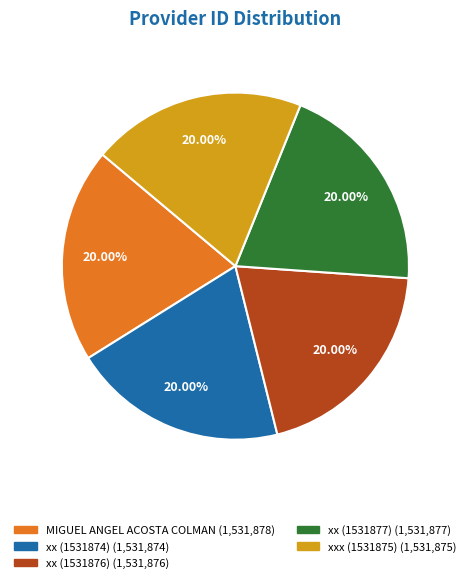

How many slices are in this pie chart?

5